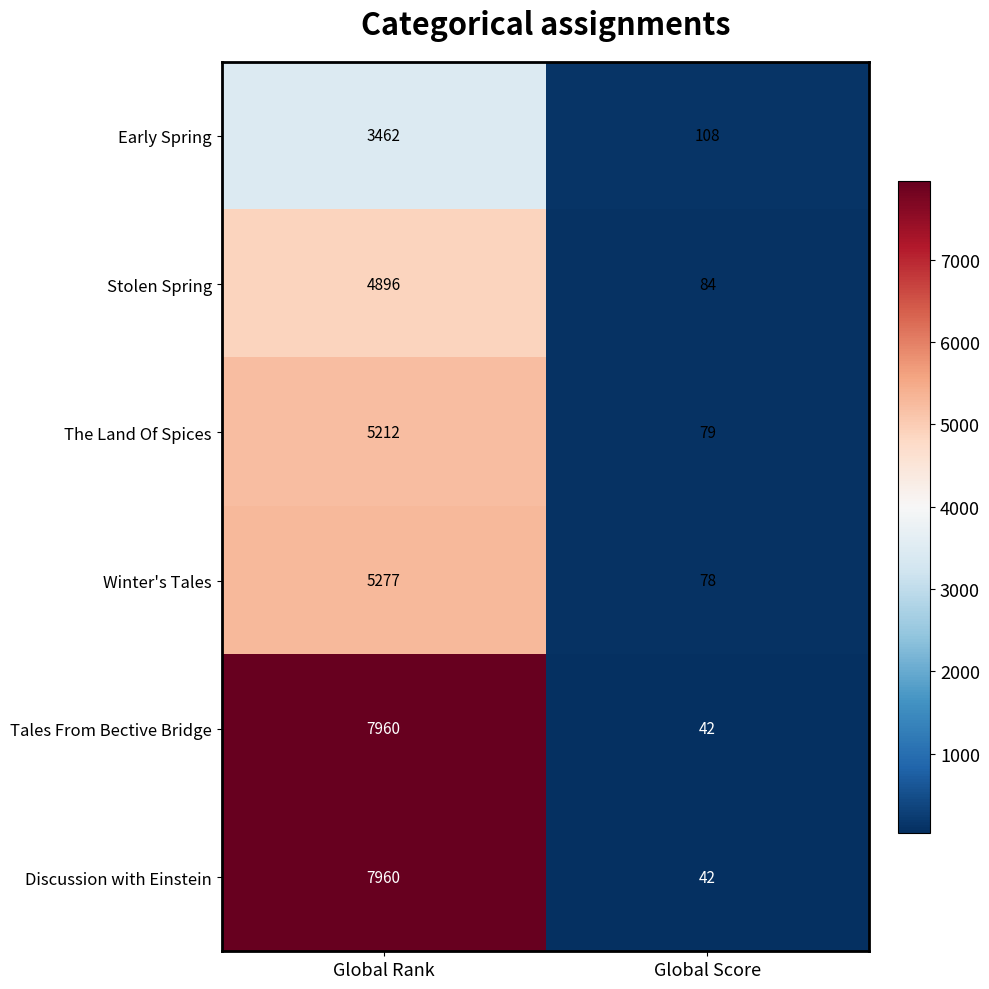

The Tales From Bective Bridge series shows 42 at Global Score. True or false?

True